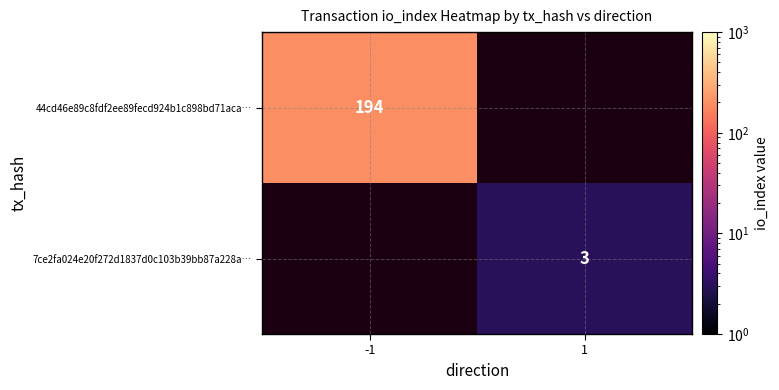

Count the number of categories in the chart.

2